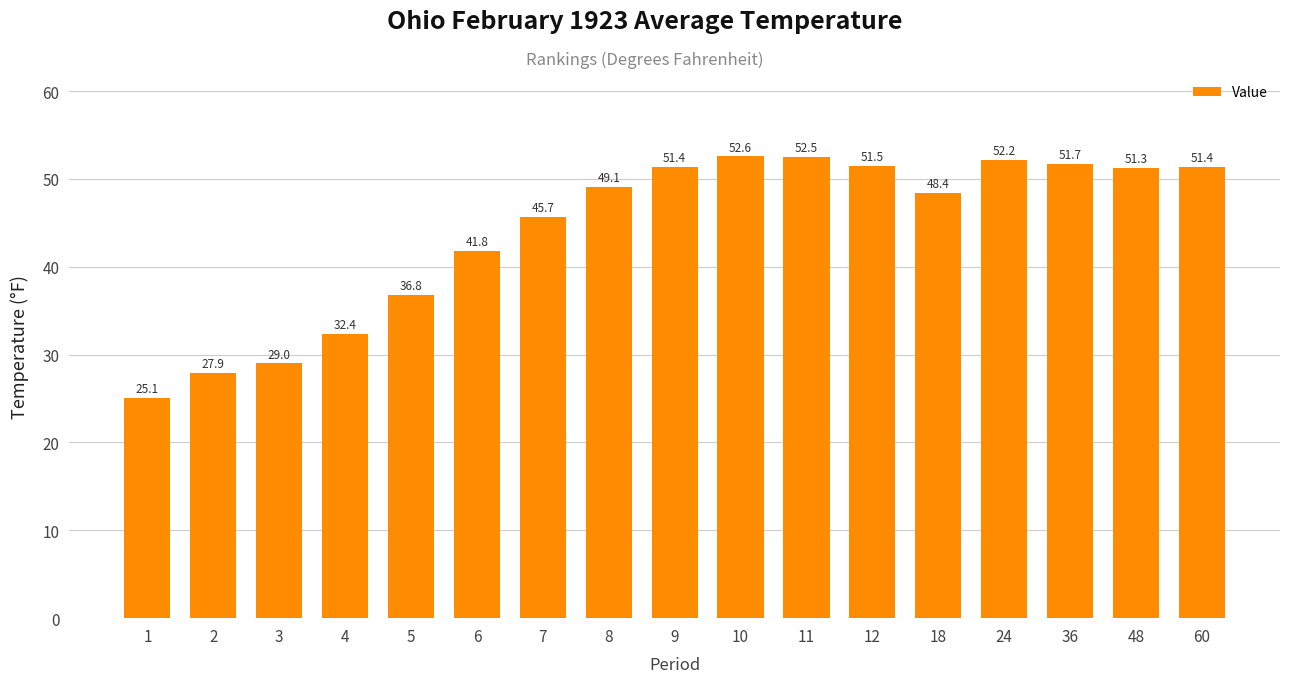

Is it true that the value at 1 is 9.9?

False